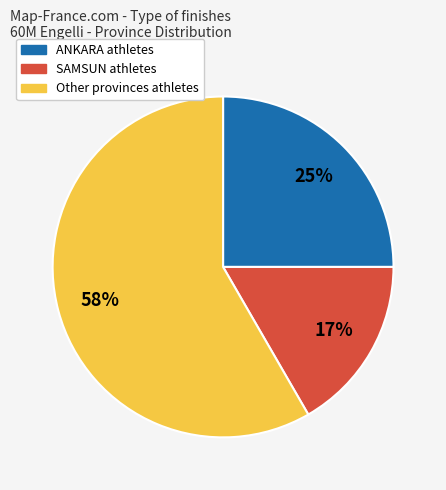

To the nearest percent, what is the average slice percentage?

33%